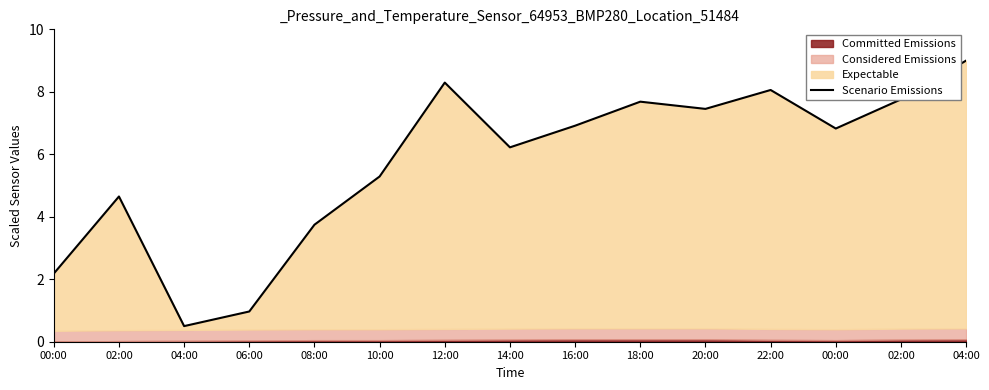

Which category has the highest value across all series?

04:00